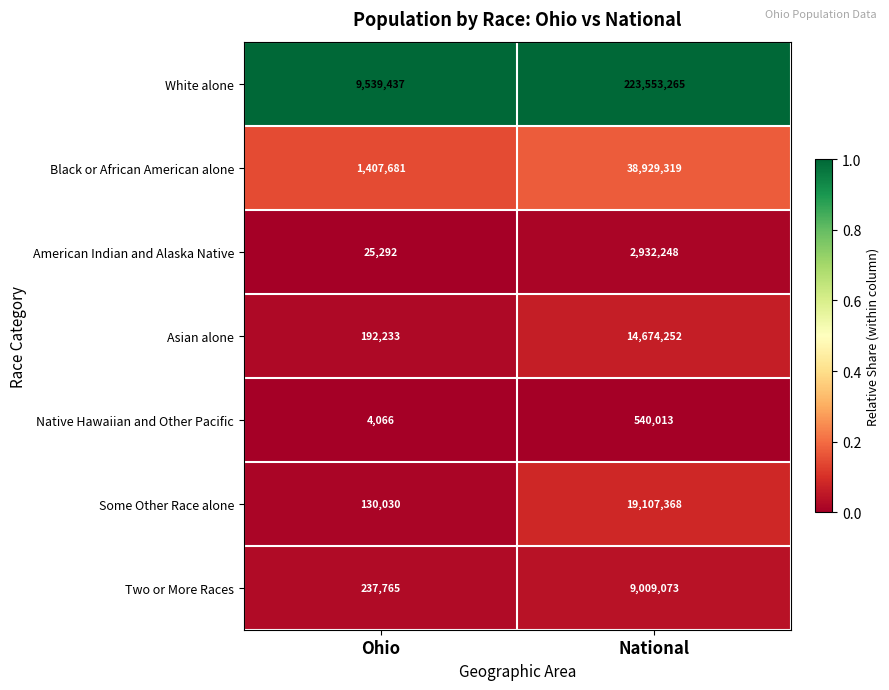

Which category has the lowest value in the White alone series?

Ohio